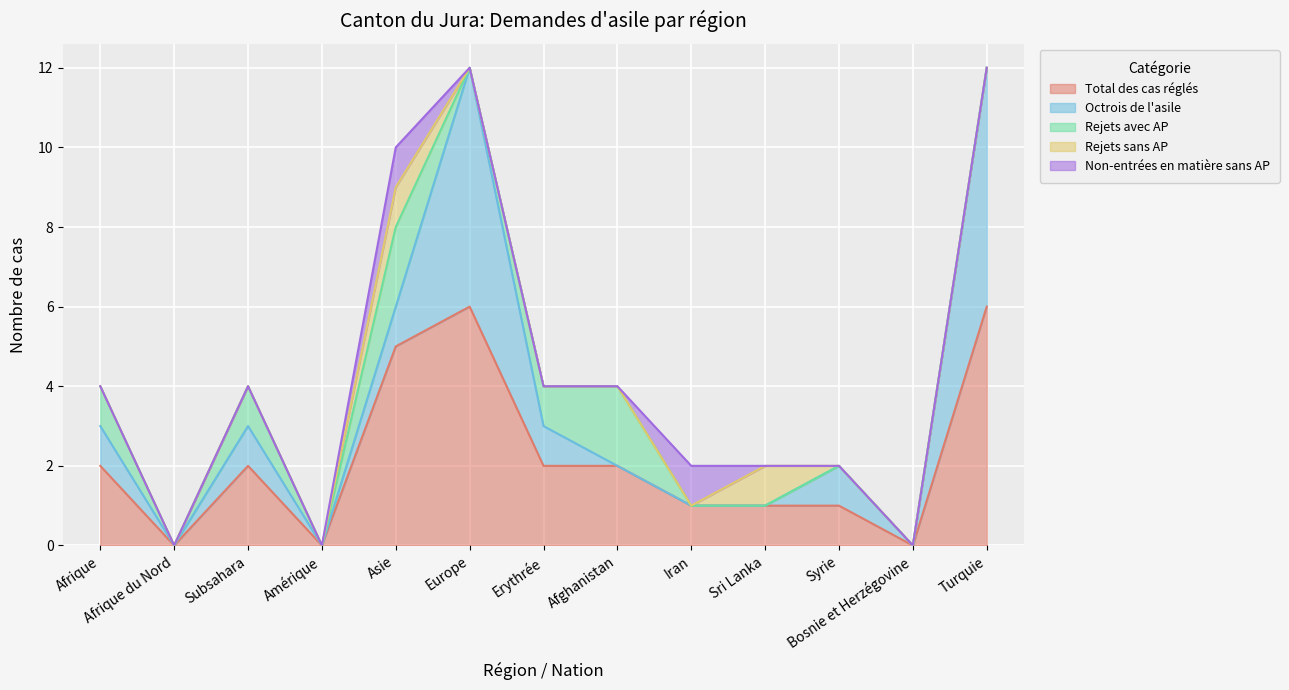

What is the value of the Total des cas réglés point at the 10th from the left?

1